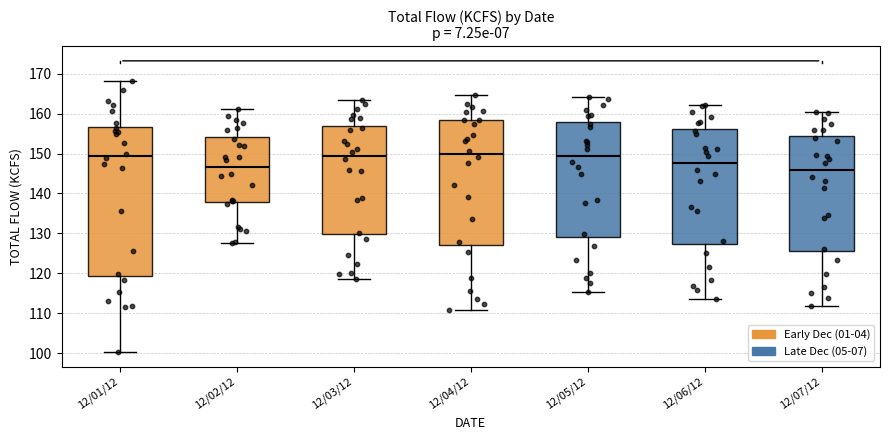

Reading left to right, transcribe this box plot: for each box, give where its median line is, the range the box spans, and where its two whiskers end, as read against the y-axis. The values are not printed on the chart, so give them approximately, as read against the axis.

12/01/12: median 149, box 119 to 157, whiskers 100 to 168
12/02/12: median 147, box 138 to 154, whiskers 128 to 161
12/03/12: median 149, box 130 to 157, whiskers 119 to 164
12/04/12: median 150, box 127 to 158, whiskers 111 to 165
12/05/12: median 150, box 129 to 158, whiskers 115 to 164
12/06/12: median 148, box 127 to 156, whiskers 114 to 162
12/07/12: median 146, box 125 to 154, whiskers 112 to 161